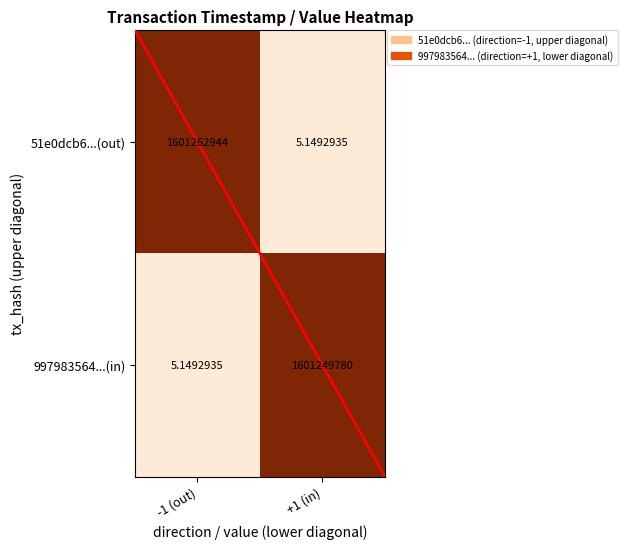

Is the value of 997983564...(in) at +1 (in) greater than the value of 51e0dcb6...(out) at -1 (out)?

No